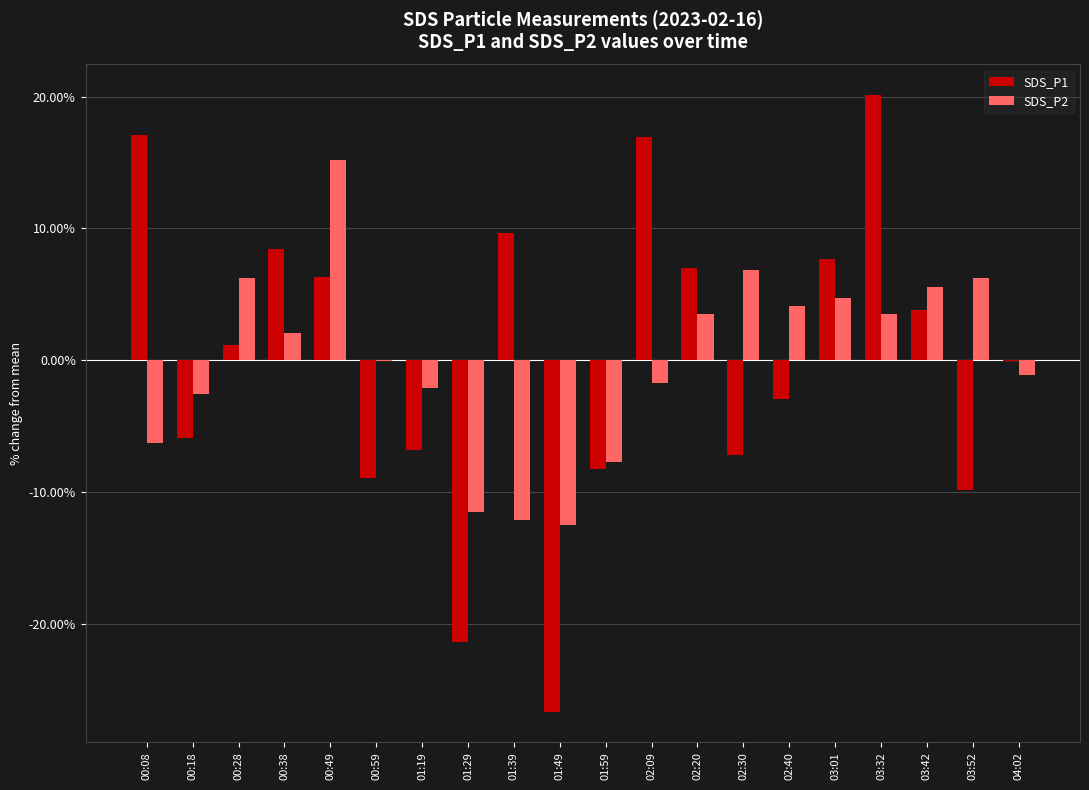

Which series changed the most between 02:30 and 03:42?

SDS_P1